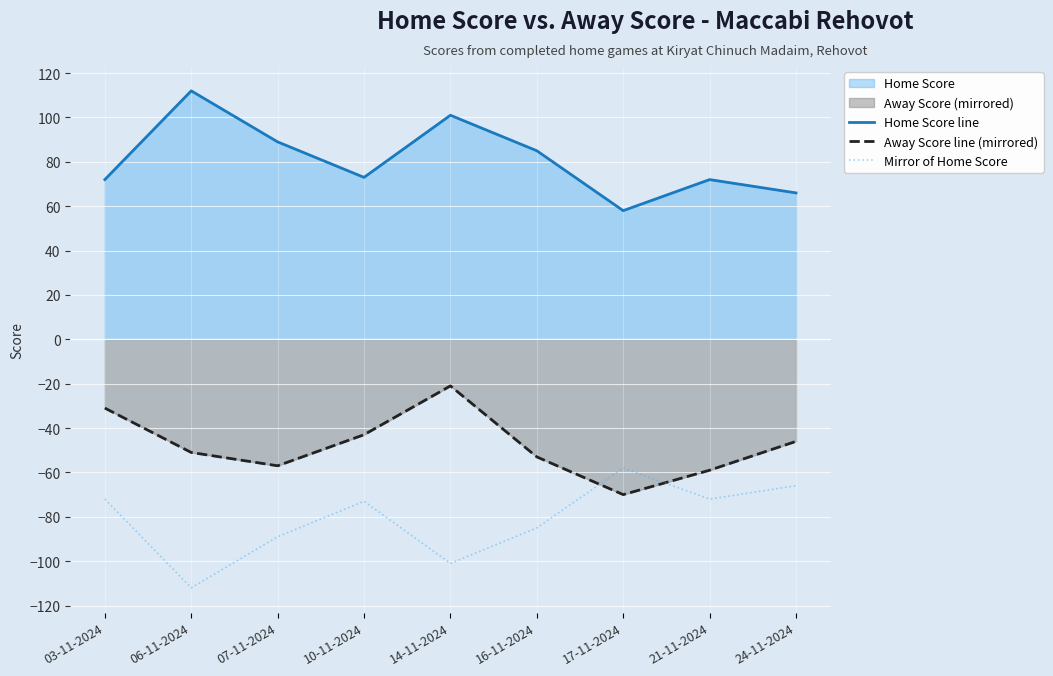

True or false: Mirror of Home Score and Home Score line intersect in this chart.

False